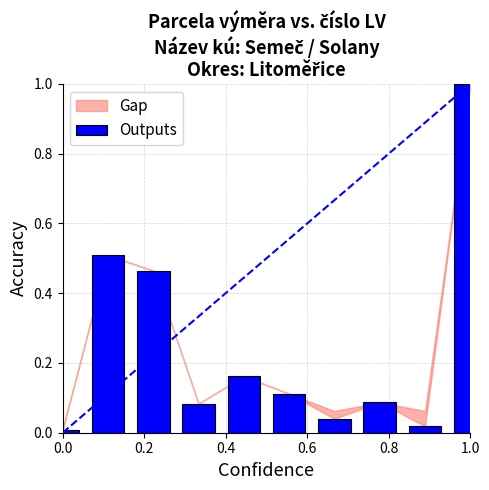

What is the sum of all values?

2.5